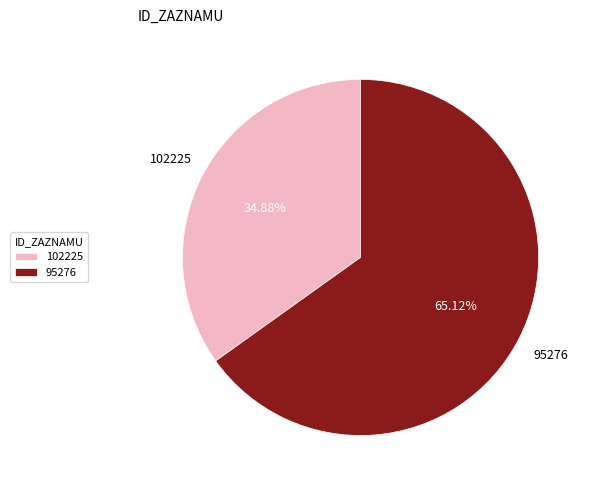

Does 95276 represent more than half of the total?

Yes